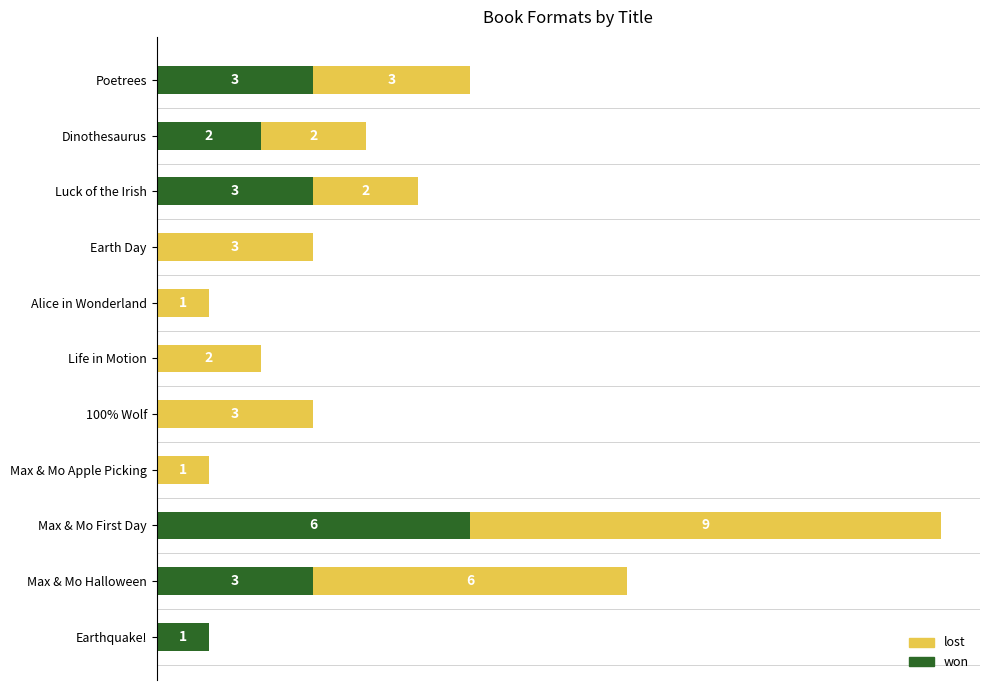

Which category has the highest value in the won series?

Max & Mo First Day